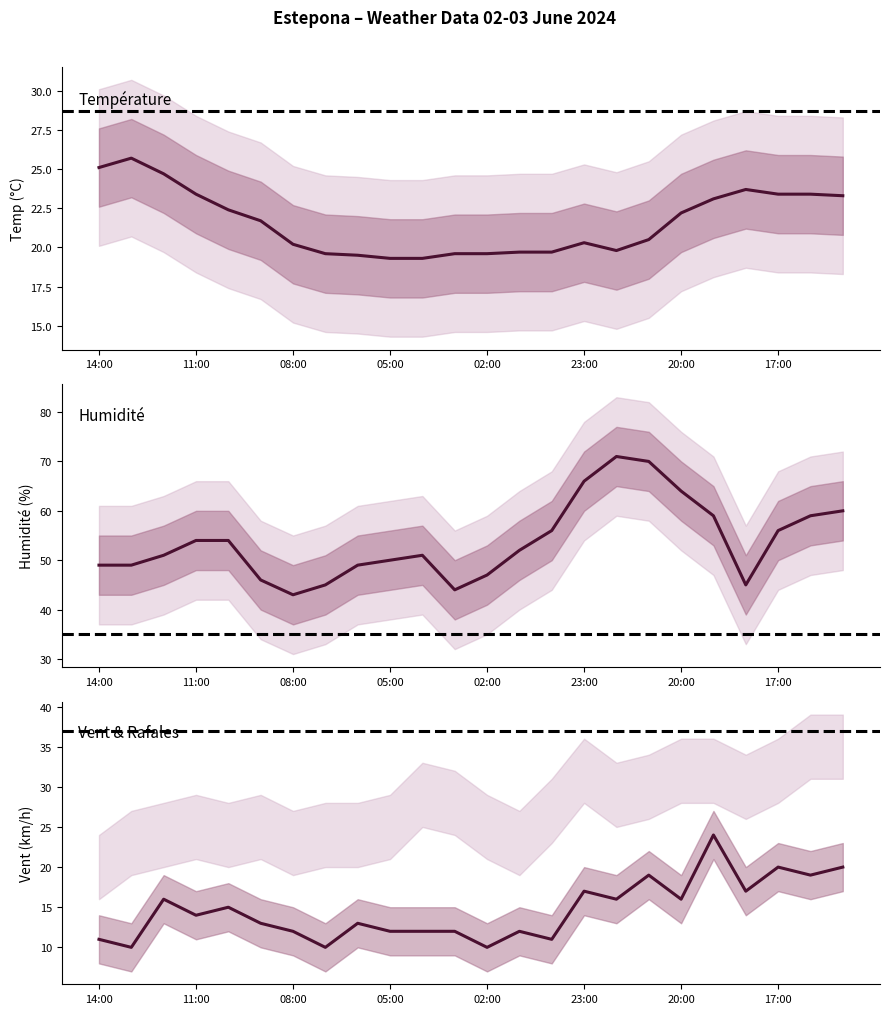

Rank the series at 20:00 from lowest to highest value.

Vitesse du vent (km/h), Température (ºC), Humidité (%)